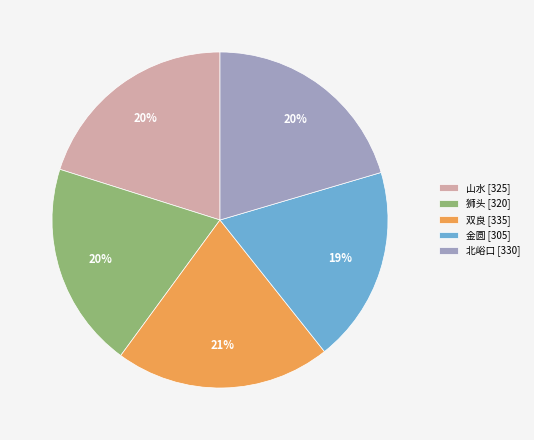

How many slices are in this pie chart?

5